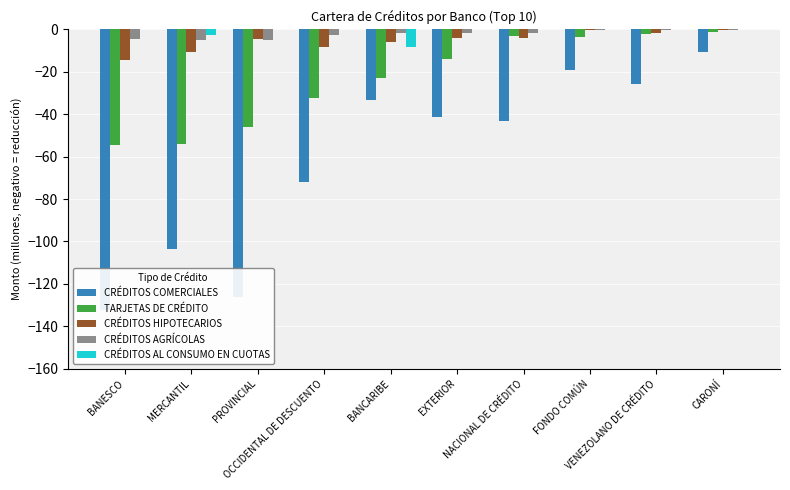

Rank the series by their maximum value, from highest to lowest.

CRÉDITOS AL CONSUMO EN CUOTAS, CRÉDITOS AGRÍCOLAS, CRÉDITOS HIPOTECARIOS, TARJETAS DE CRÉDITO, CRÉDITOS COMERCIALES